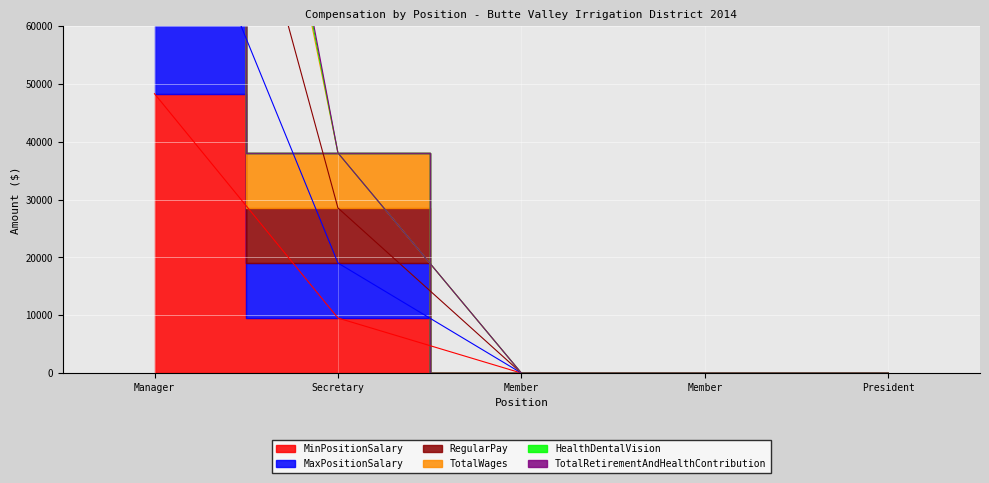

What is the maximum value for TotalRetirementAndHealthContribution?

199586